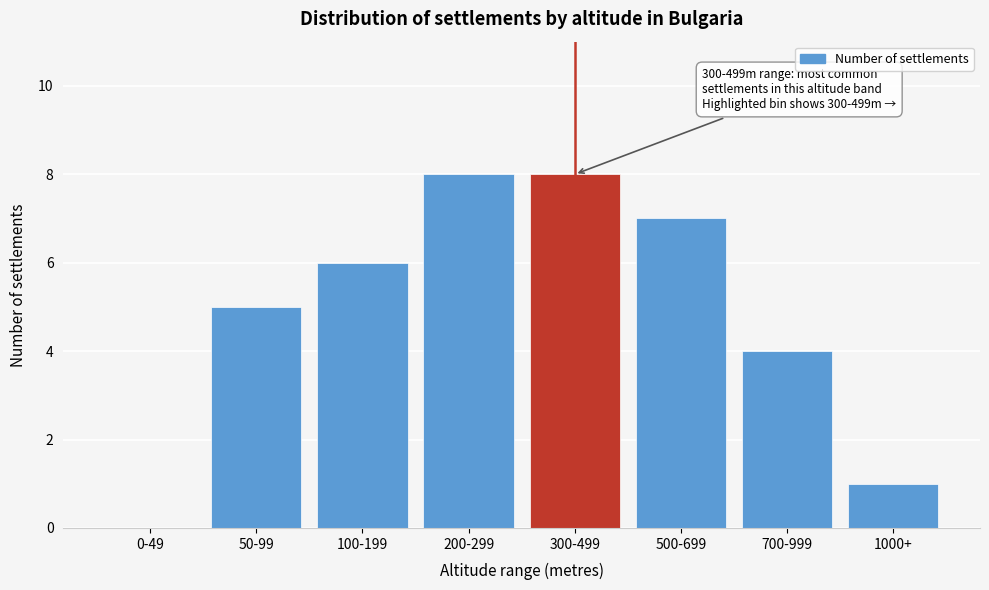

Reading left to right, list all the values displayed in this chart.

0-49=0	50-99=5	100-199=6	200-299=8	300-499=8	500-699=7	700-999=4	1000+=1